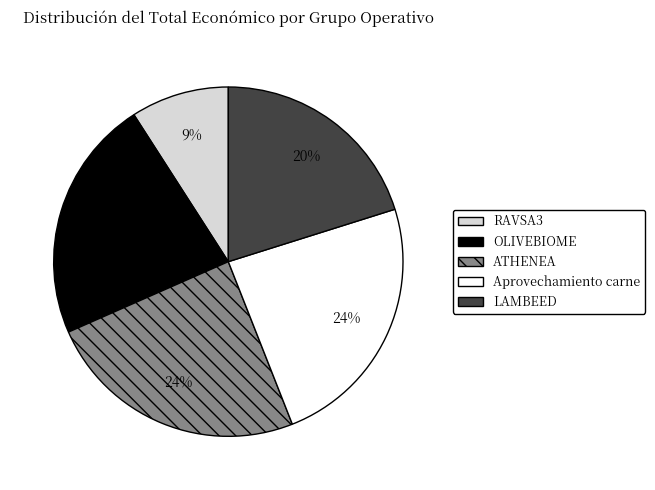

Which slice is the smallest?

RAVSA3